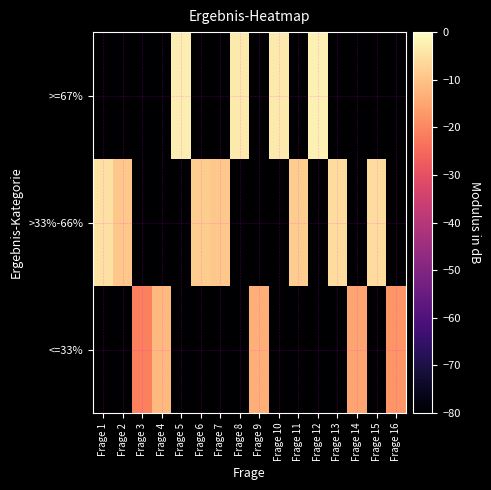

Reading left to right, extract all data points from this chart.

<=33%: Frage 1=-80.0	Frage 2=-80.0	Frage 3=-21.2	Frage 4=-11.7	Frage 5=-80.0	Frage 6=-80.0	Frage 7=-80.0	Frage 8=-80.0	Frage 9=-13.3	Frage 10=-80.0	Frage 11=-80.0	Frage 12=-80.0	Frage 13=-80.0	Frage 14=-15.2	Frage 15=-80.0	Frage 16=-17.7
>33%-66%: Frage 1=-5.0	Frage 2=-9.2	Frage 3=-80.0	Frage 4=-80.0	Frage 5=-80.0	Frage 6=-8.1	Frage 7=-9.2	Frage 8=-80.0	Frage 9=-80.0	Frage 10=-80.0	Frage 11=-8.1	Frage 12=-80.0	Frage 13=-5.7	Frage 14=-80.0	Frage 15=-5.7	Frage 16=-80.0
>=67%: Frage 1=-80.0	Frage 2=-80.0	Frage 3=-80.0	Frage 4=-80.0	Frage 5=-2.6	Frage 6=-80.0	Frage 7=-80.0	Frage 8=-3.2	Frage 9=-80.0	Frage 10=-3.2	Frage 11=-80.0	Frage 12=-2.1	Frage 13=-80.0	Frage 14=-80.0	Frage 15=-80.0	Frage 16=-80.0